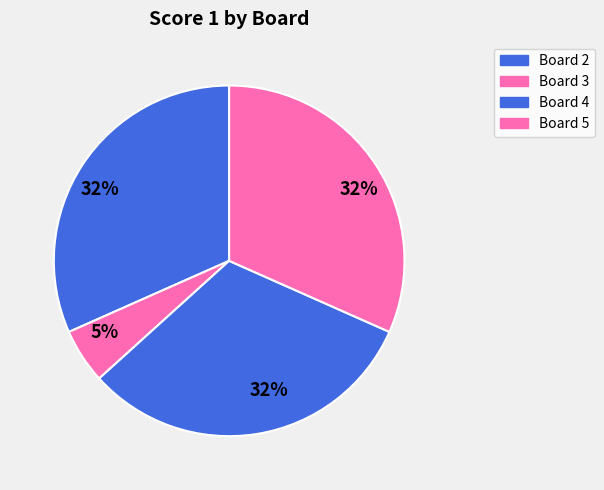

Which slice is the smallest?

Board 3